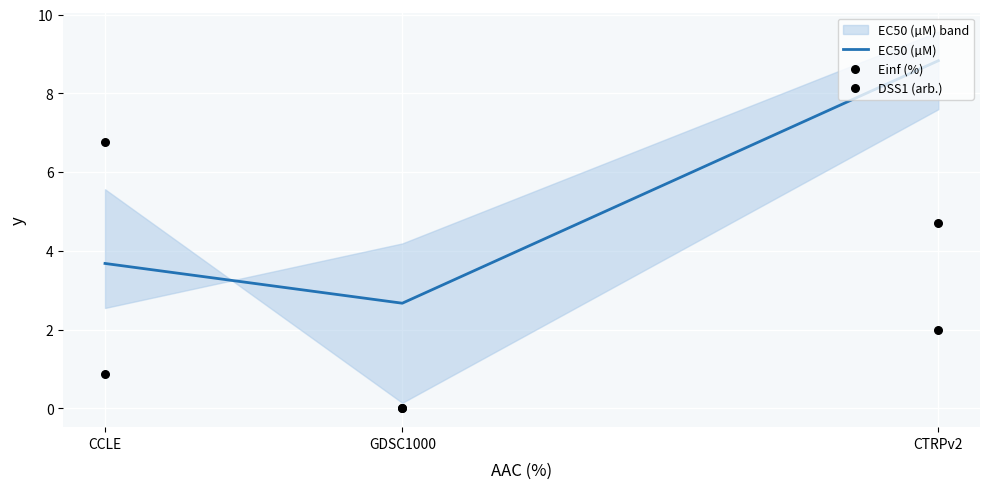

Which series reaches the maximum Y coordinate?

EC50 (µM)